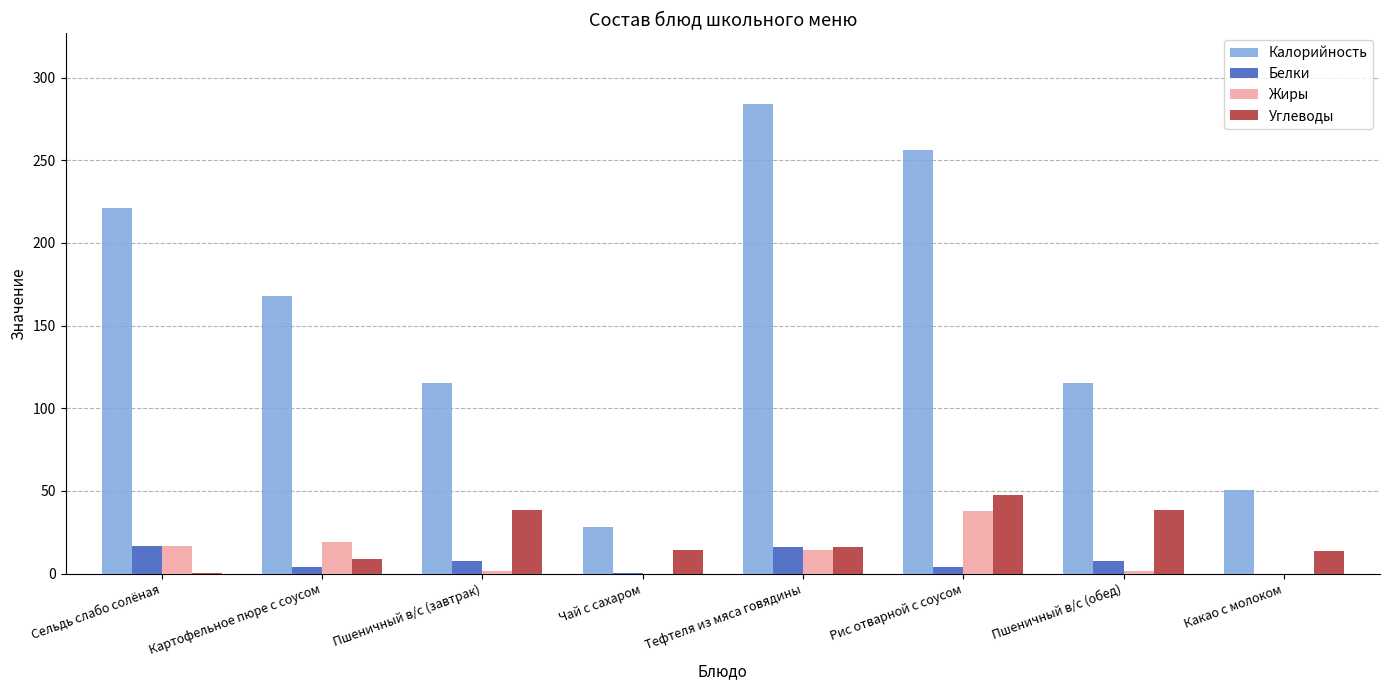

What value does the Калорийность series have at Какао с молоком?

50.5